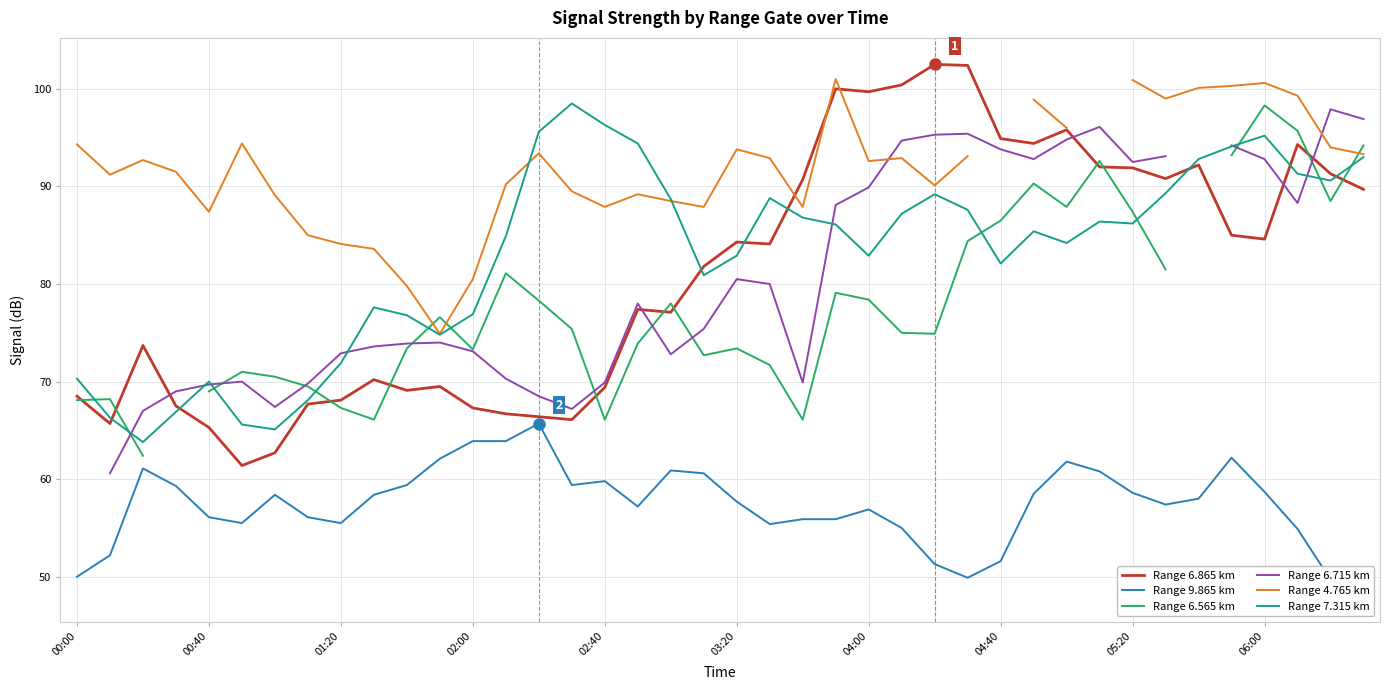

Which series has the largest range (max minus min)?

Range 6.865 km